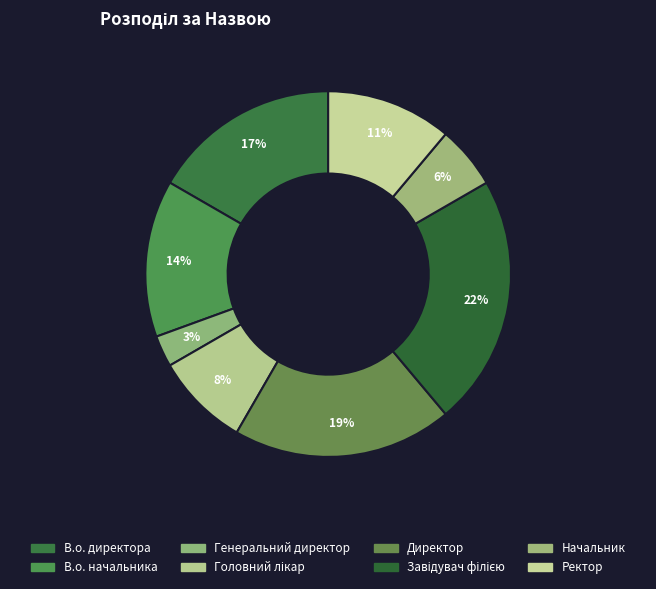

Which has a higher value, В.о. директора or В.о. начальника?

В.о. директора